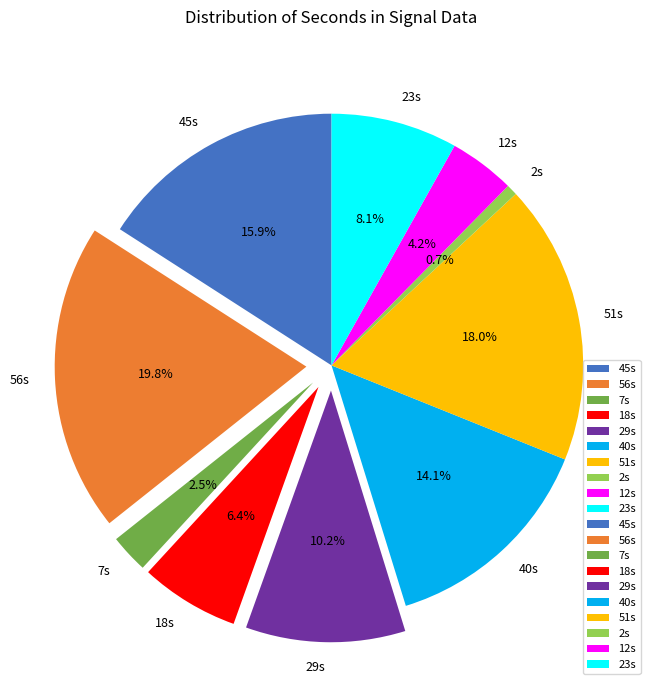

Does any single category account for the majority?

No